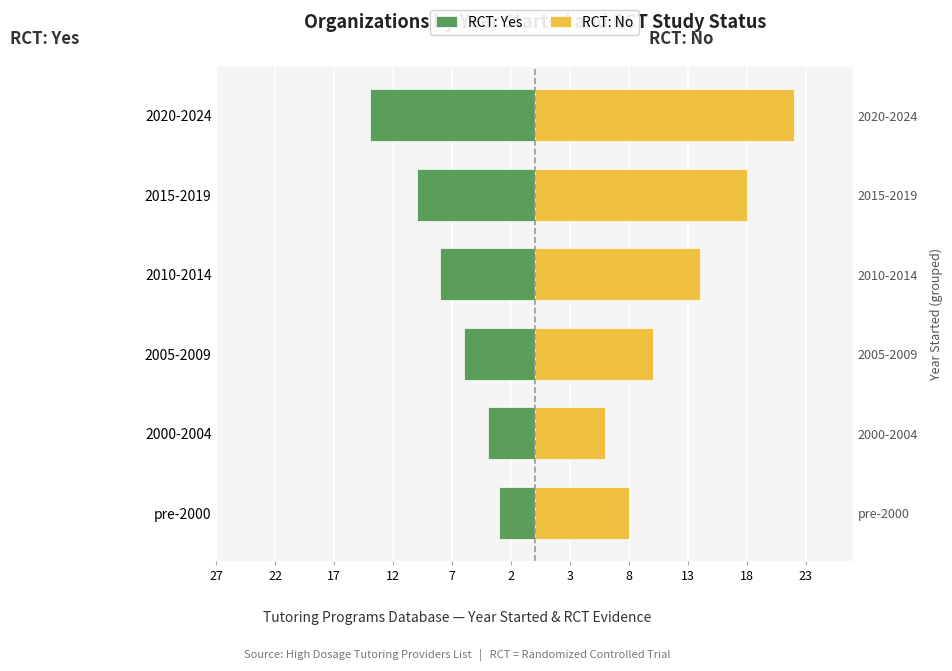

Read the RCT: No value at pre-2000, to the nearest 10.

10